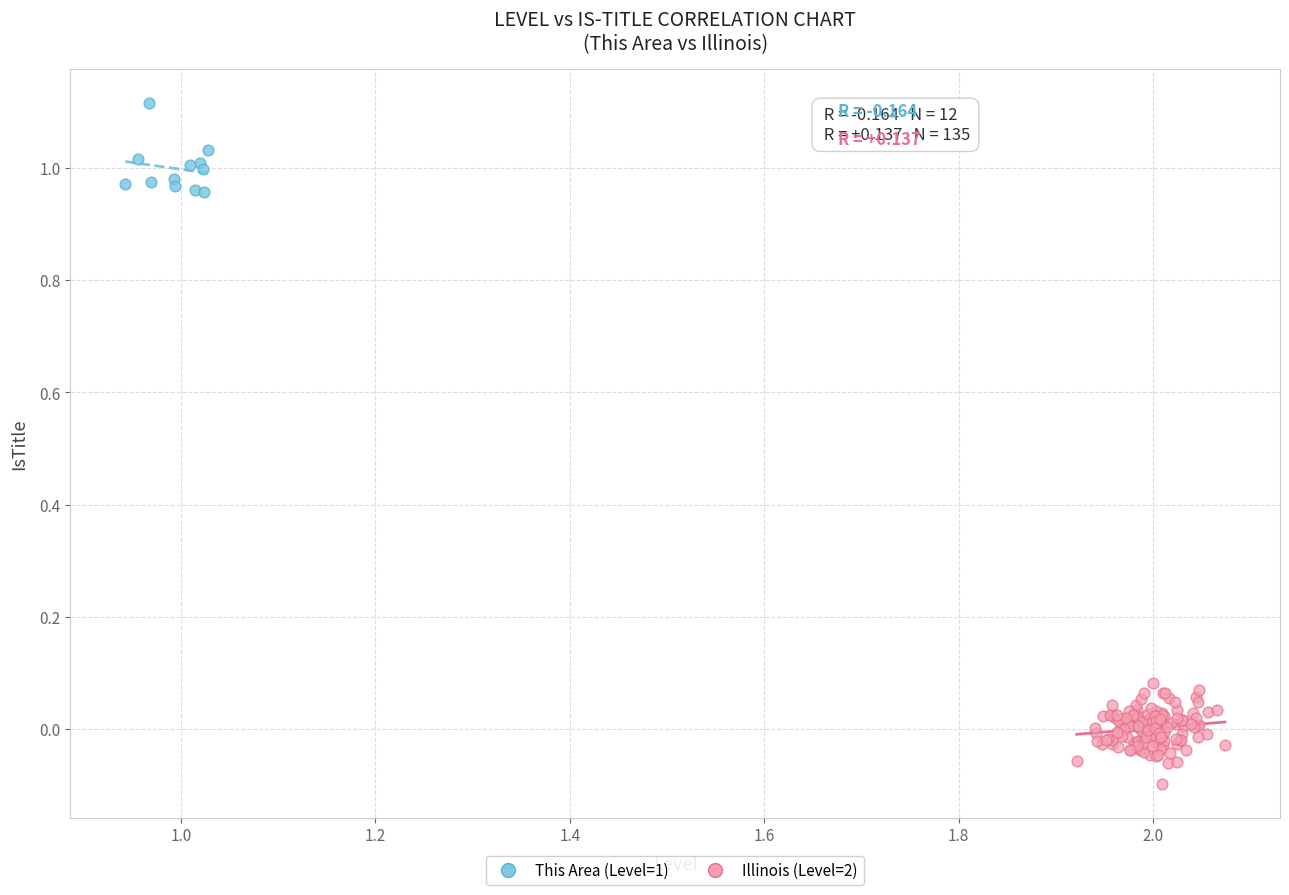

Which series contains the highest Y value?

This Area (Level=1)